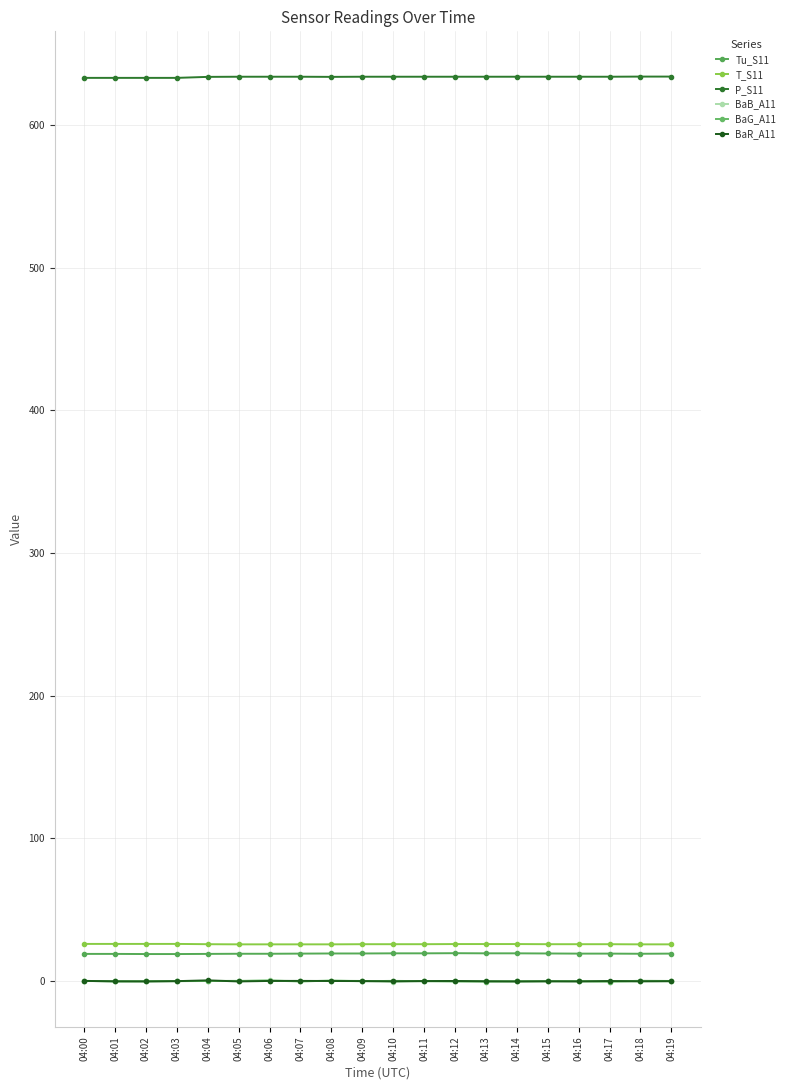

How many data points does each series have?

20